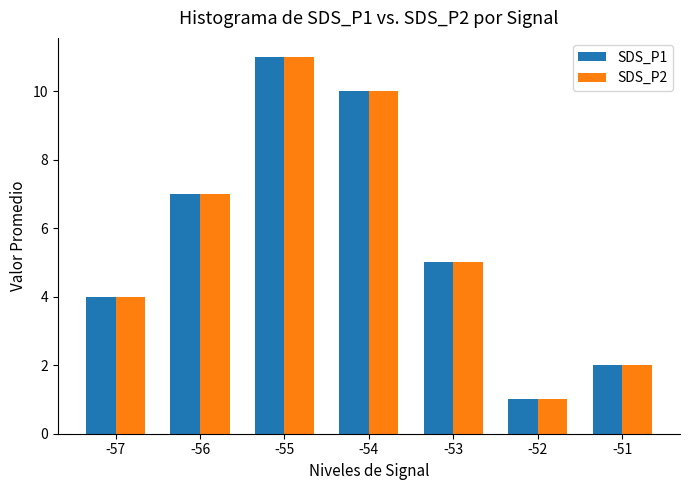

List the labels in order of SDS_P2 value, largest first.

-55, -54, -56, -53, -57, -51, -52